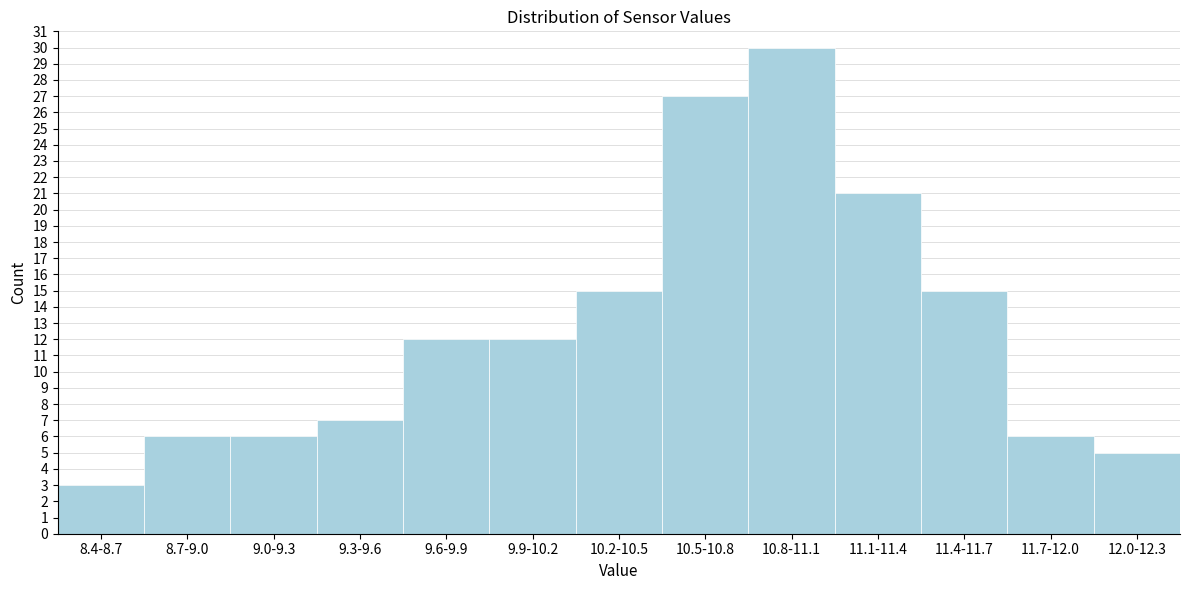

Reading left to right, what are all the values shown in this chart?

3	6	6	7	12	12	15	27	30	21	15	6	5